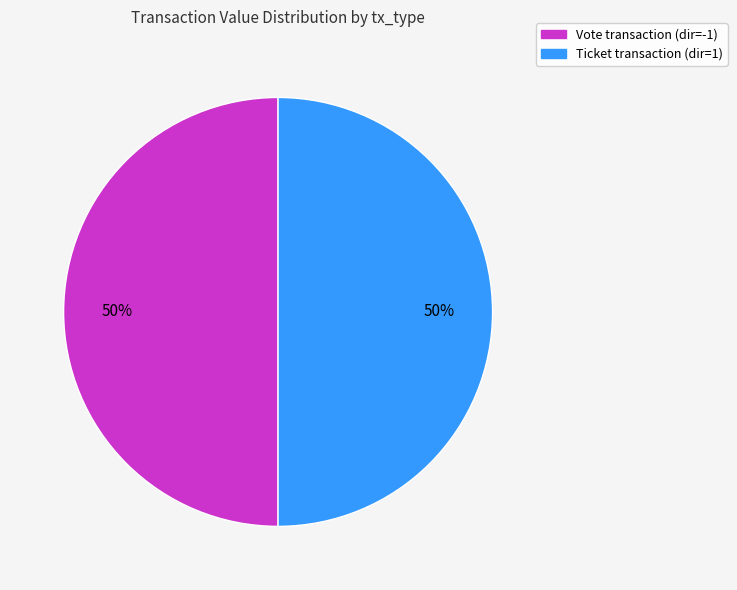

To the nearest percent, what is the average slice percentage?

50%